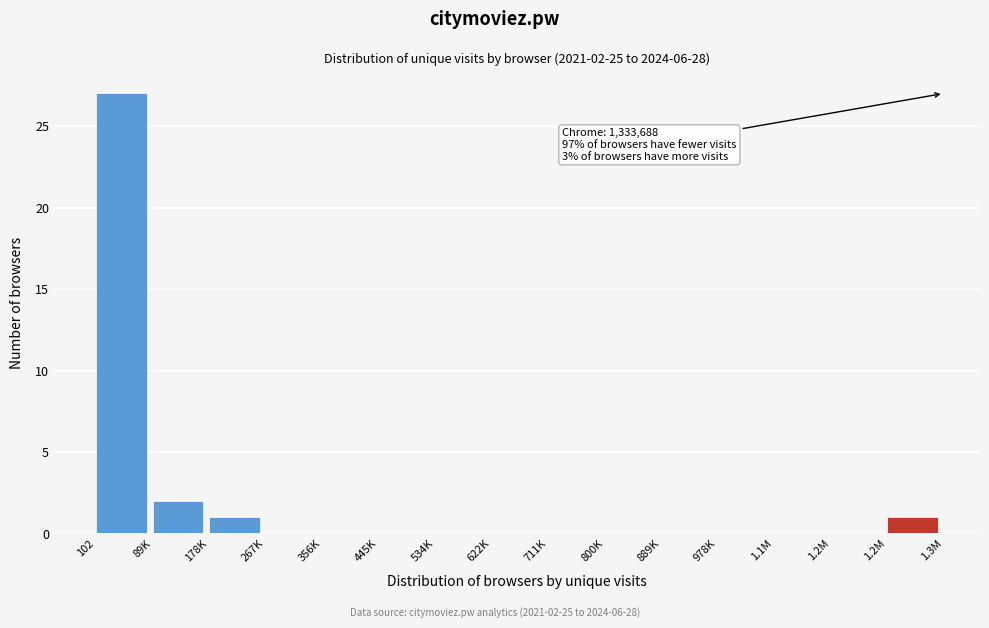

How many distinct data groups are displayed?

1